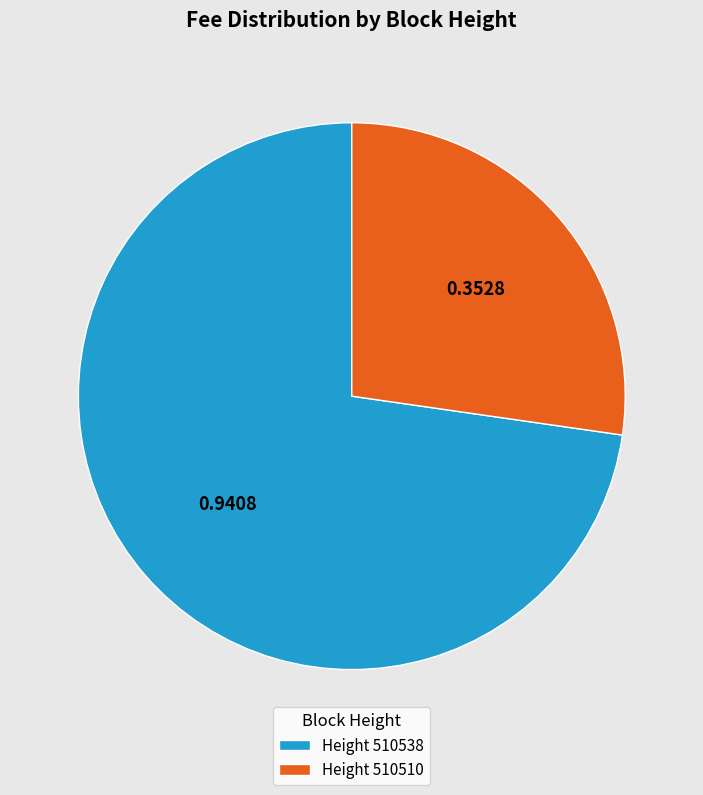

Which has a higher value, Height 510538 or Height 510510?

Height 510538